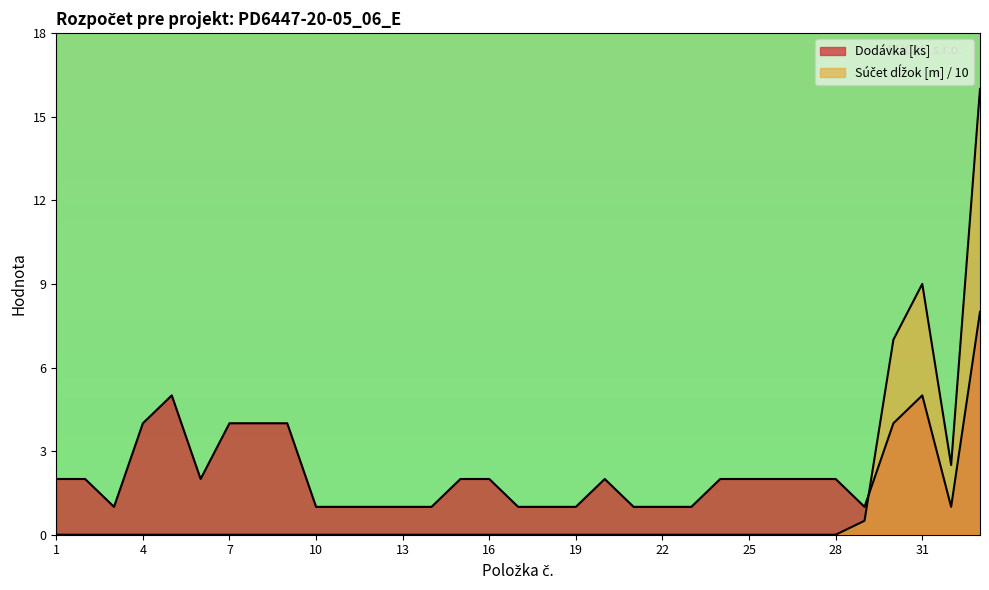

Where is the first local maximum for Súčet dĺžok [m]?

31